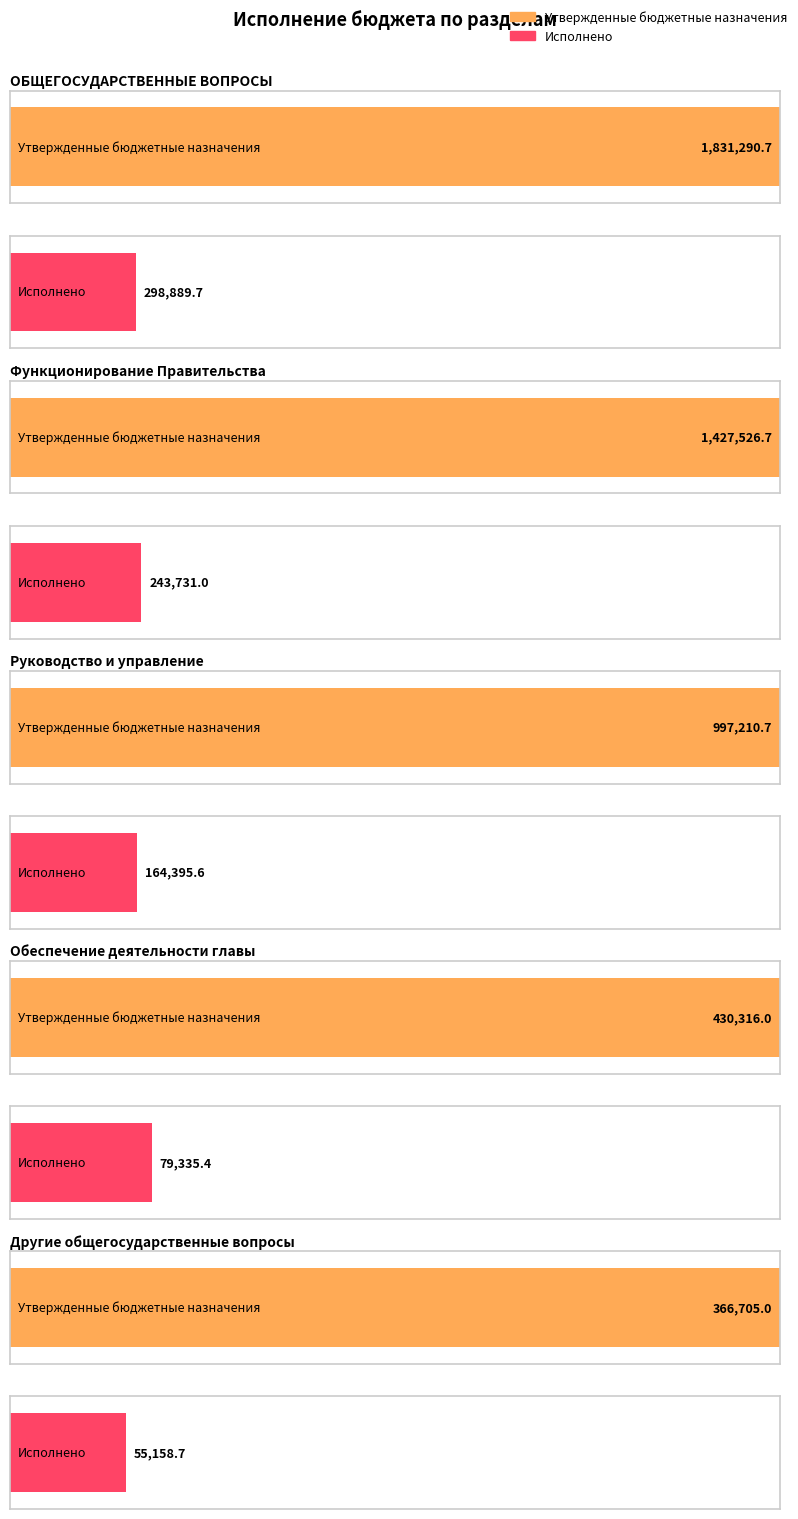

What is the difference between the highest and lowest values at Руководство и управление?

832815.1